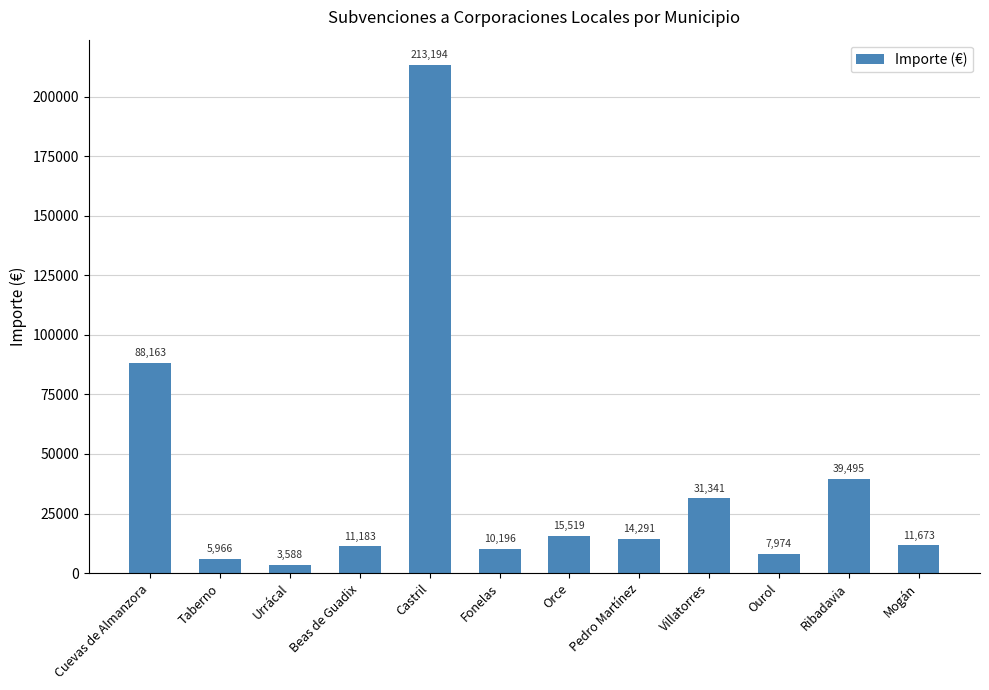

Where is the data nearest to the value 108390?

Cuevas de Almanzora